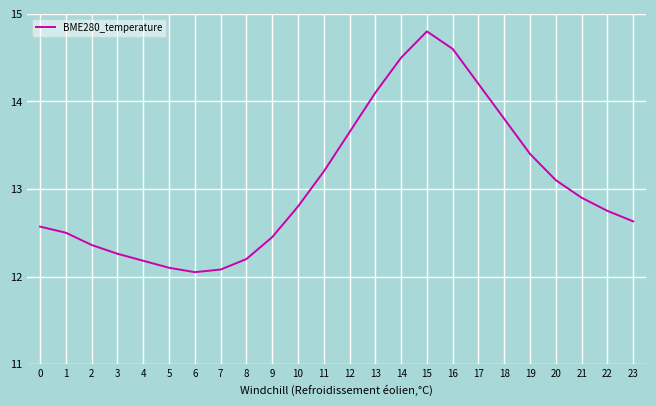

What is the greatest value displayed?

14.8